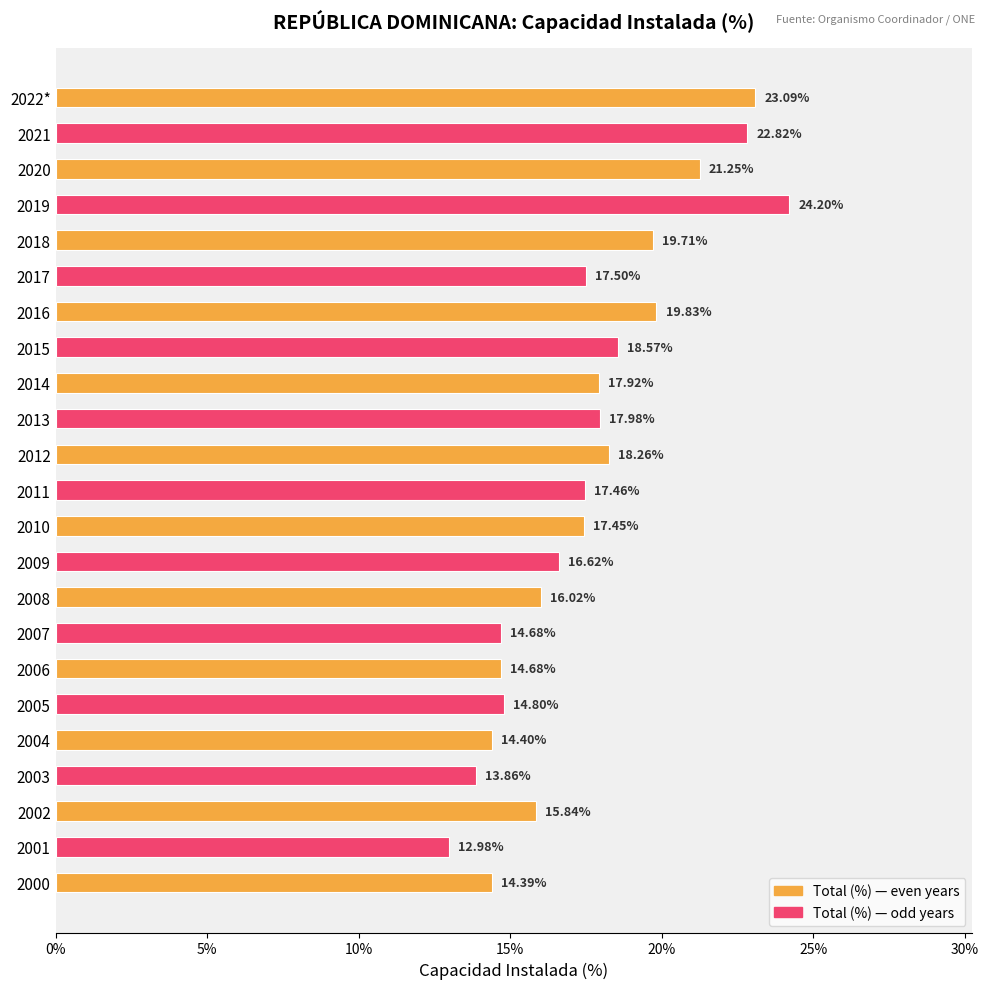

Are the bars horizontal?

Yes